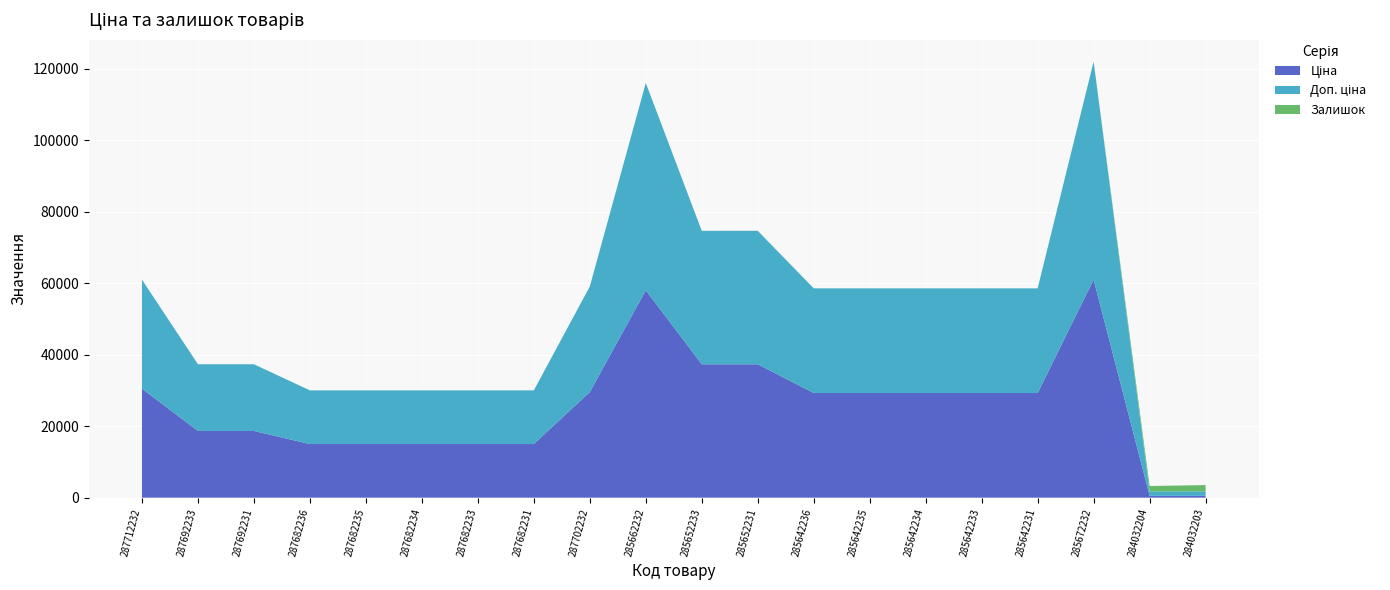

Reading left to right, transcribe all the data shown in this chart.

Ціна: 287712232=30512.3	287692233=18671.5	287692231=18671.5	287682236=15019.2	287682235=15019.2	287682234=15019.2	287682233=15019.2	287682231=15019.2	287702232=29548.9	285662232=58037.0	285652233=37343.0	285652231=37343.0	285642236=29294.9	285642235=29294.9	285642234=29294.9	285642233=29294.9	285642231=29294.9	285672232=61024.7	284032204=535.4	284032203=535.4
Доп. ціна: 287712232=30512.3	287692233=18671.5	287692231=18671.5	287682236=15019.2	287682235=15019.2	287682234=15019.2	287682233=15019.2	287682231=15019.2	287702232=29548.9	285662232=58037.0	285652233=37343.0	285652231=37343.0	285642236=29294.9	285642235=29294.9	285642234=29294.9	285642233=29294.9	285642231=29294.9	285672232=61024.7	284032204=1227.2	284032203=1227.2
Залишок: 287712232=0.0	287692233=0.0	287692231=0.0	287682236=0.0	287682235=0.0	287682234=0.0	287682233=0.0	287682231=0.0	287702232=0.0	285662232=12.0	285652233=12.0	285652231=22.0	285642236=12.0	285642235=11.0	285642234=5.0	285642233=13.0	285642231=4.0	285672232=15.0	284032204=1506.0	284032203=1756.0